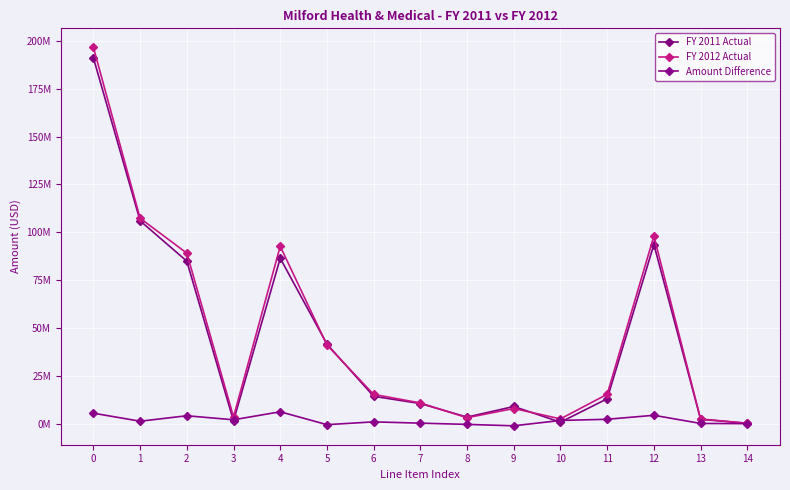

List the series in order of their peak value, lowest first.

Amount Difference, FY 2011 Actual, FY 2012 Actual